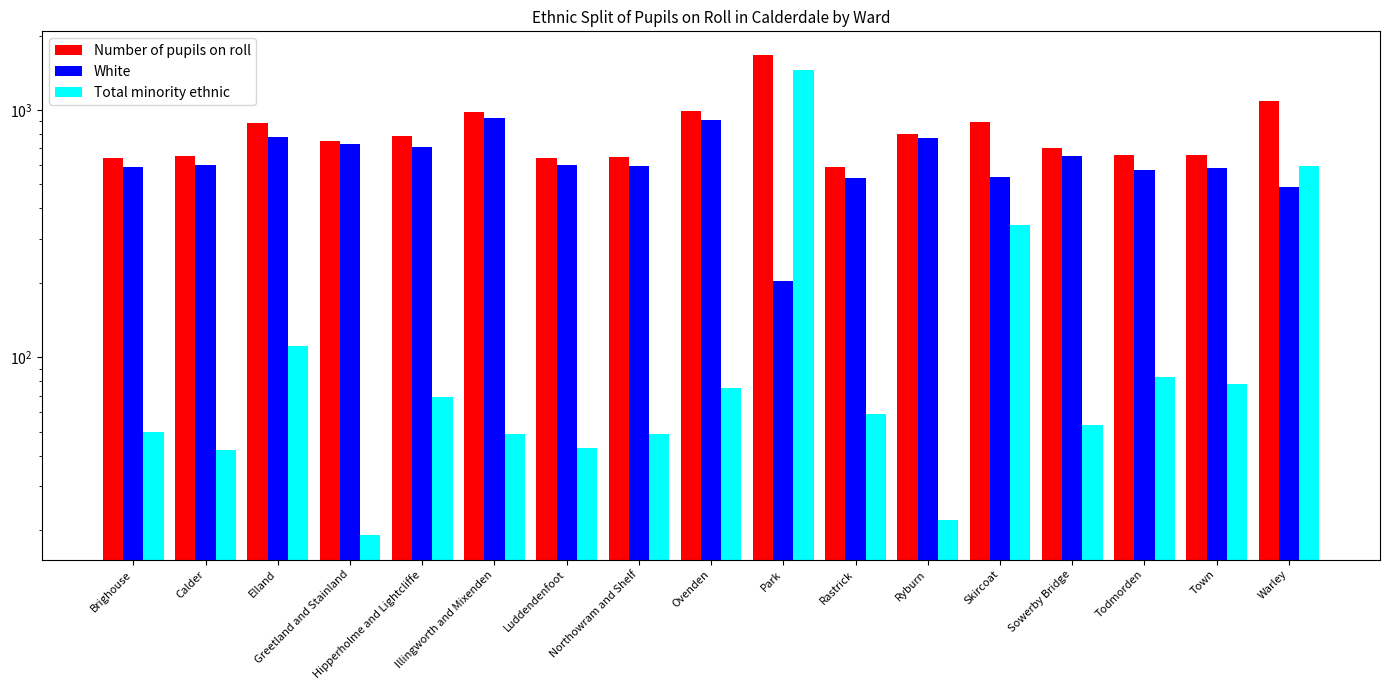

Are the bars grouped side by side (vs. stacked)?

Yes